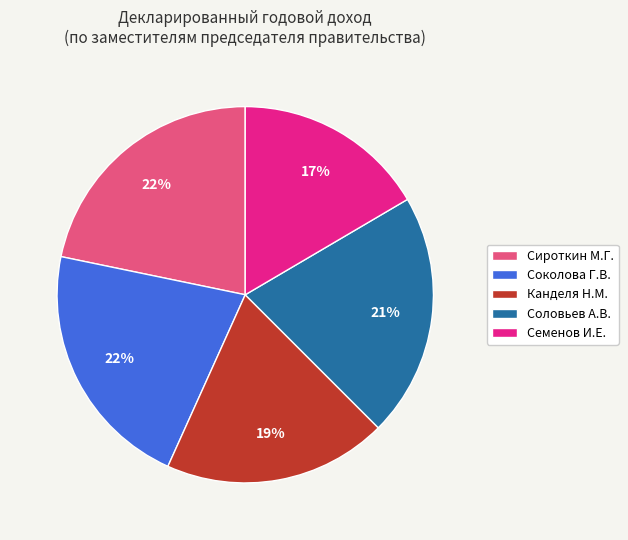

What percentage is the Соловьев А.В. slice, to the nearest percent?

21%